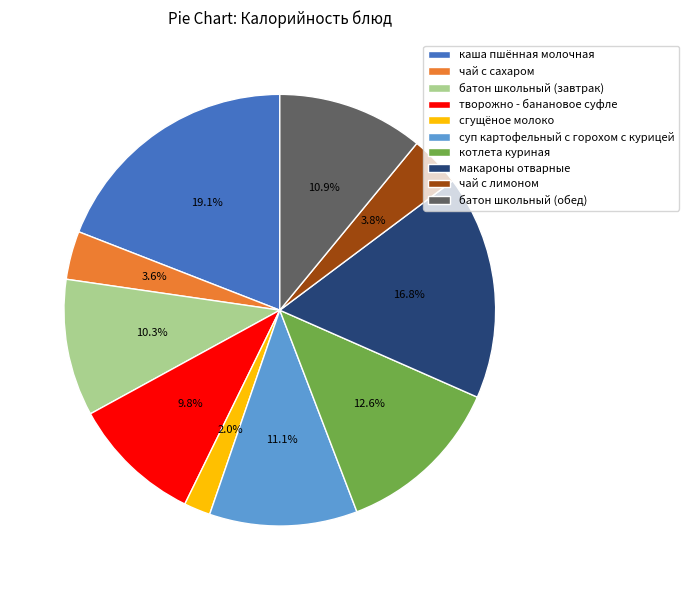

To the nearest percent, what portion does сгущёное молоко represent?

2%